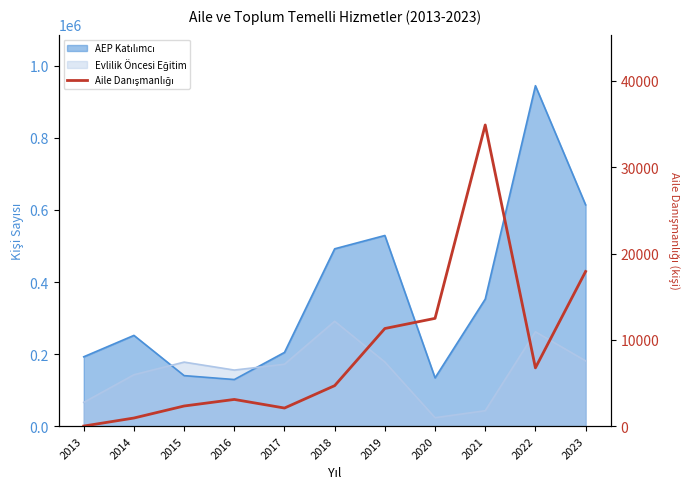

What is the value of the 3rd point from the left?

2325